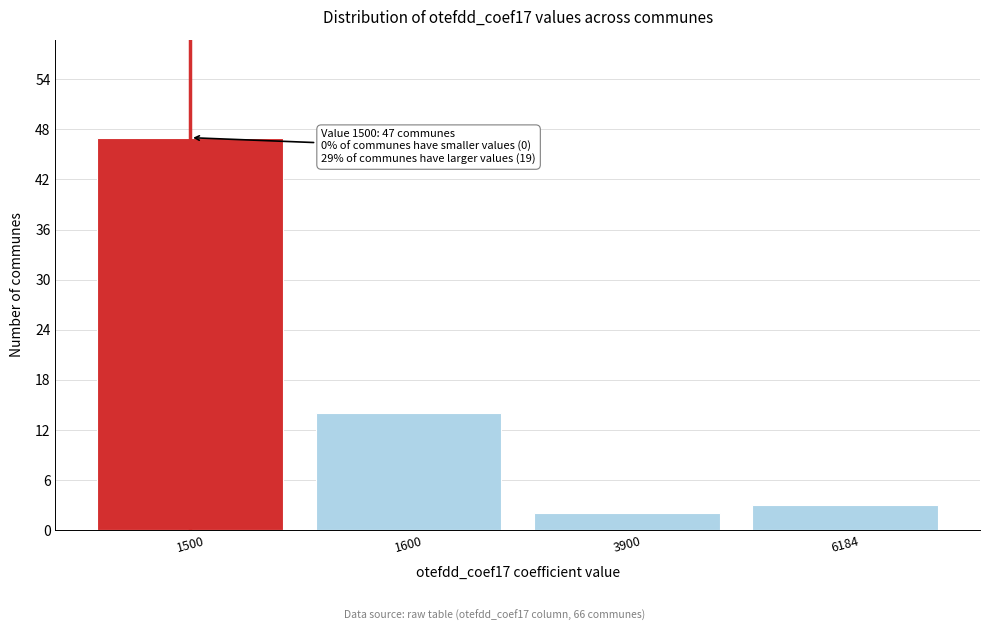

Reading left to right, transcribe all the data shown in this chart.

47	14	2	3